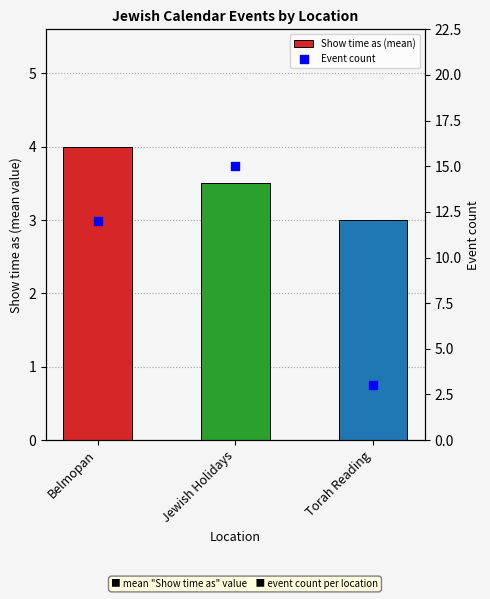

What are all the series names shown in the legend?

Show time as (mean), Event count